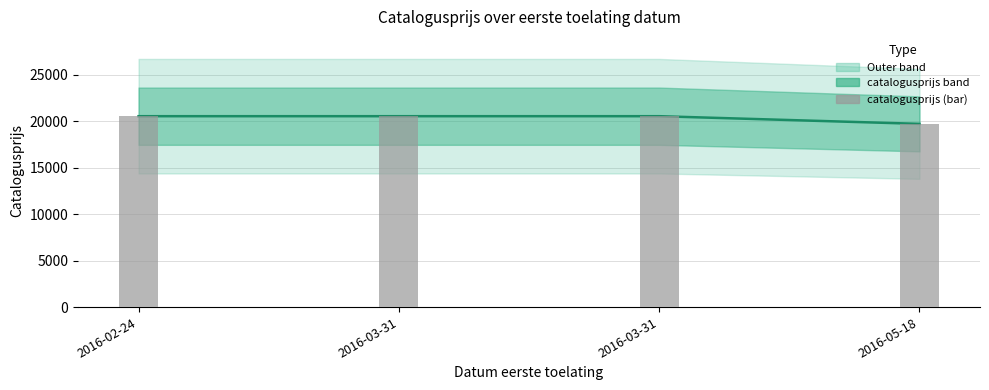

What is the label of the 1st bar from the left?

2016-02-24